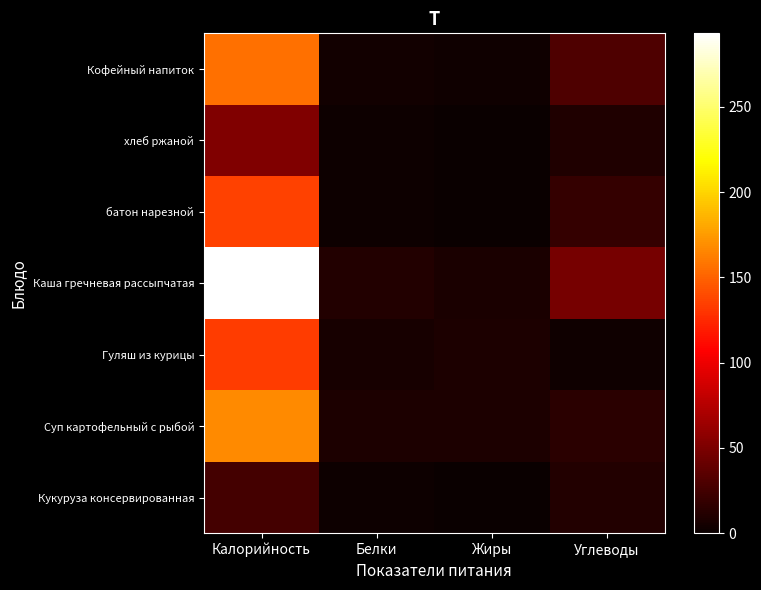

Reading left to right, what are all the values shown in this chart?

Кукуруза консервированная: Калорийность=26.0	Белки=2.2	Жиры=0.0	Углеводы=11.2
Суп картофельный с рыбой: Калорийность=167.2	Белки=8.6	Жиры=8.4	Углеводы=14.3
Гуляш из курицы: Калорийность=133.0	Белки=6.0	Жиры=9.0	Углеводы=3.0
Каша гречневая рассыпчатая: Калорийность=293.0	Белки=11.0	Жиры=8.0	Углеводы=47.0
батон нарезной: Калорийность=136.0	Белки=2.2	Жиры=0.4	Углеводы=19.3
хлеб ржаной: Калорийность=52.2	Белки=2.0	Жиры=0.0	Углеводы=10.0
Кофейный напиток: Калорийность=156.0	Белки=4.0	Жиры=3.0	Углеводы=30.0